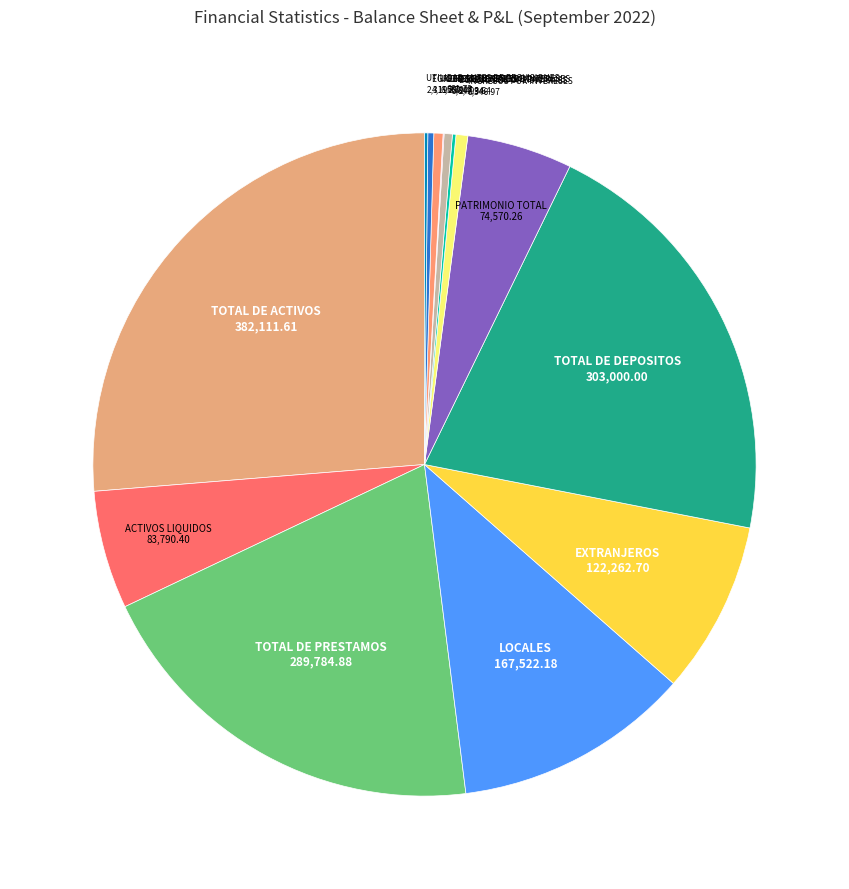

Which slice is the largest?

TOTAL DE ACTIVOS